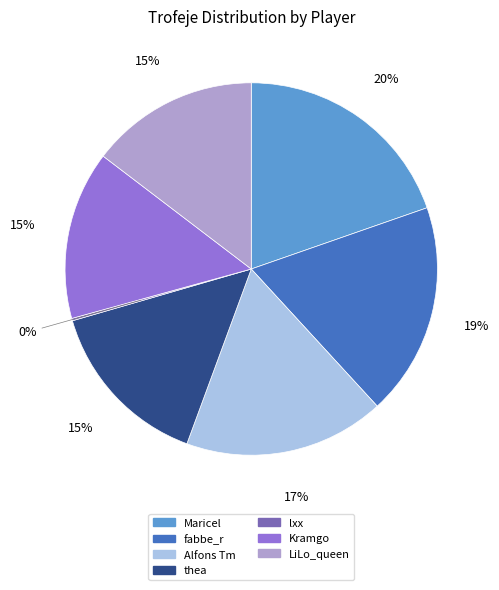

To the nearest percent, what percentage of the pie is thea?

15%